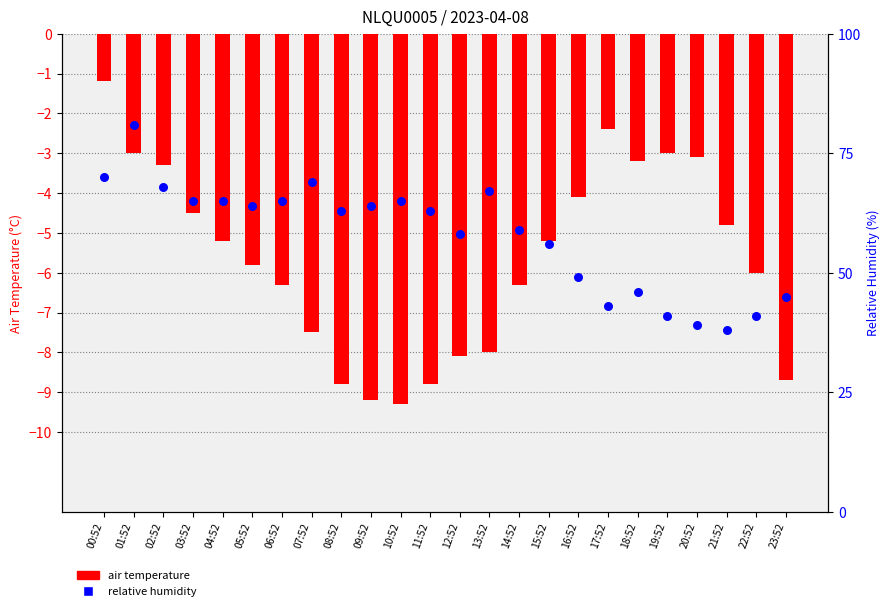

Is the value of air temperature at 15:52 greater than the value of relative humidity at 21:52?

No